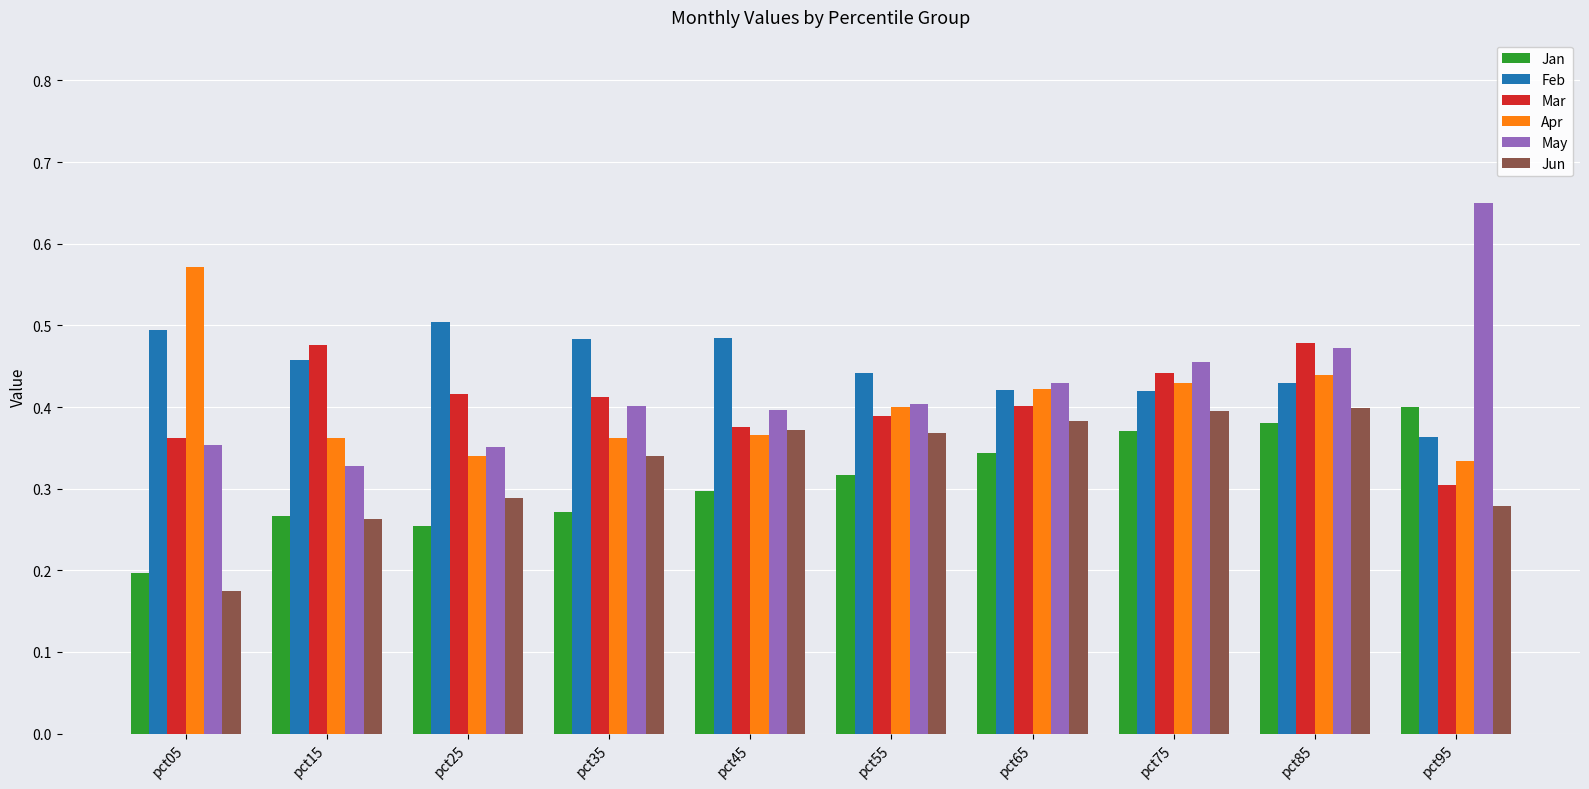

At which label is Jun closest to 0?

pct05